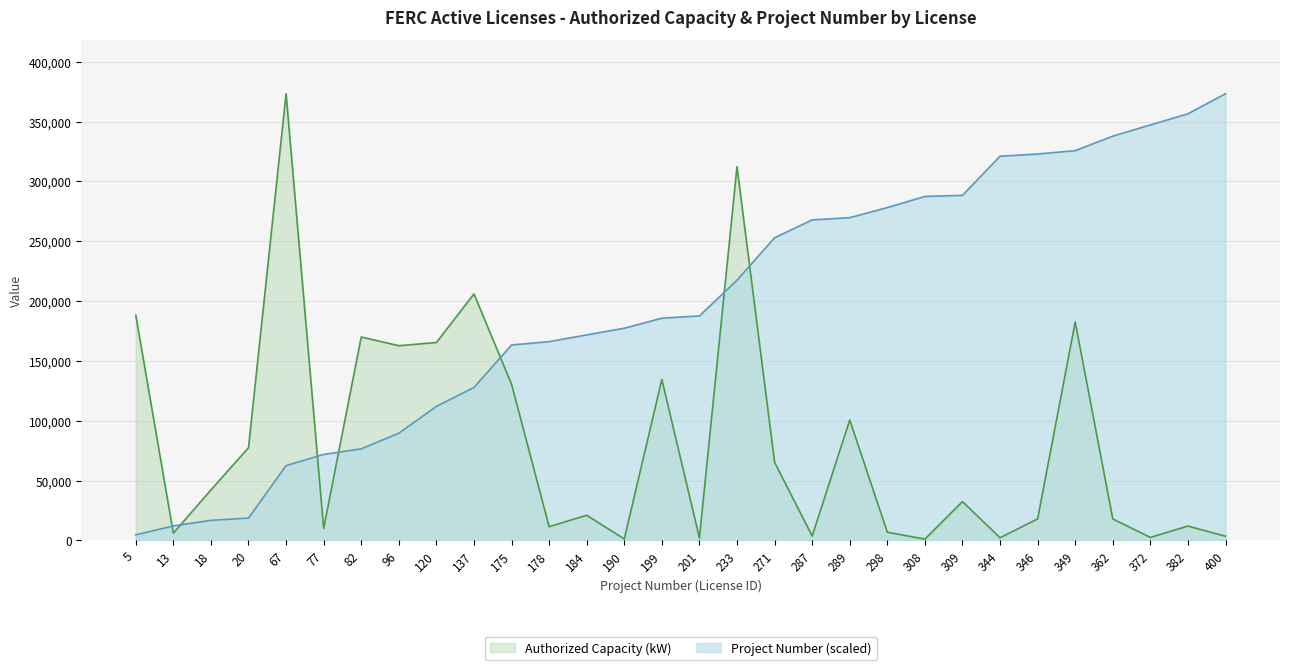

Reading left to right, what are all the values shown in this chart?

Authorized Capacity (kW): 188250.0	6000.0	42217.0	77450.0	373320.0	9959.0	170000.0	162720.0	165375.0	206004.0	130500.0	11475.0	21000.0	1200.0	134520.0	2000.0	312330.0	65300.0	3680.0	100656.0	6850.0	1100.0	32416.0	2250.0	18000.0	182500.0	17920.0	2520.0	12000.0	3500.0
Project Number: 4666.5	12132.9	16799.4	18666.0	62531.1	71864.1	76530.6	89596.8	111996.0	127862.1	163327.5	166127.4	171727.2	177327.0	185726.7	187593.3	217458.9	252924.3	267857.1	269723.7	278123.4	287456.4	288389.7	321055.2	322921.8	325721.7	337854.6	347187.6	356520.6	373320.0